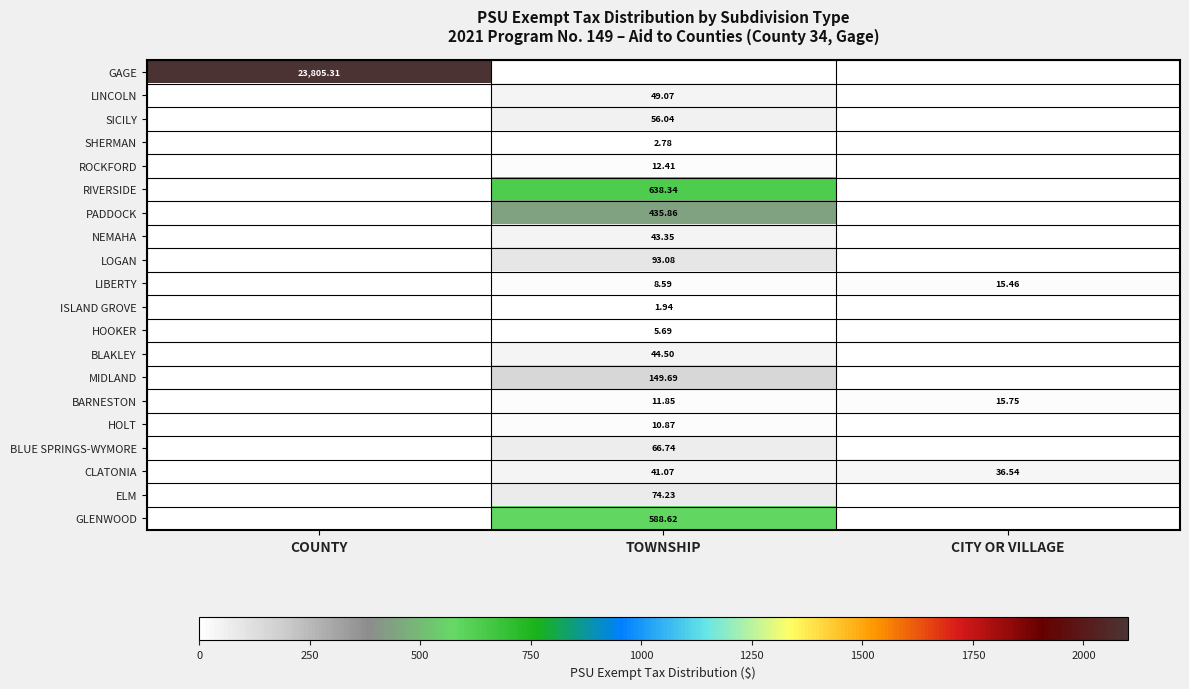

What is the sum of the HOLT values at TOWNSHIP and CITY OR VILLAGE?

10.9